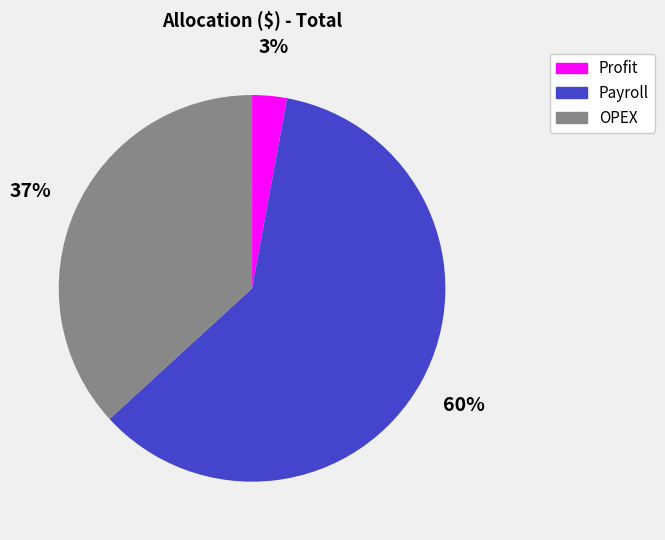

Rank the categories by value from lowest to highest.

Profit, OPEX, Payroll